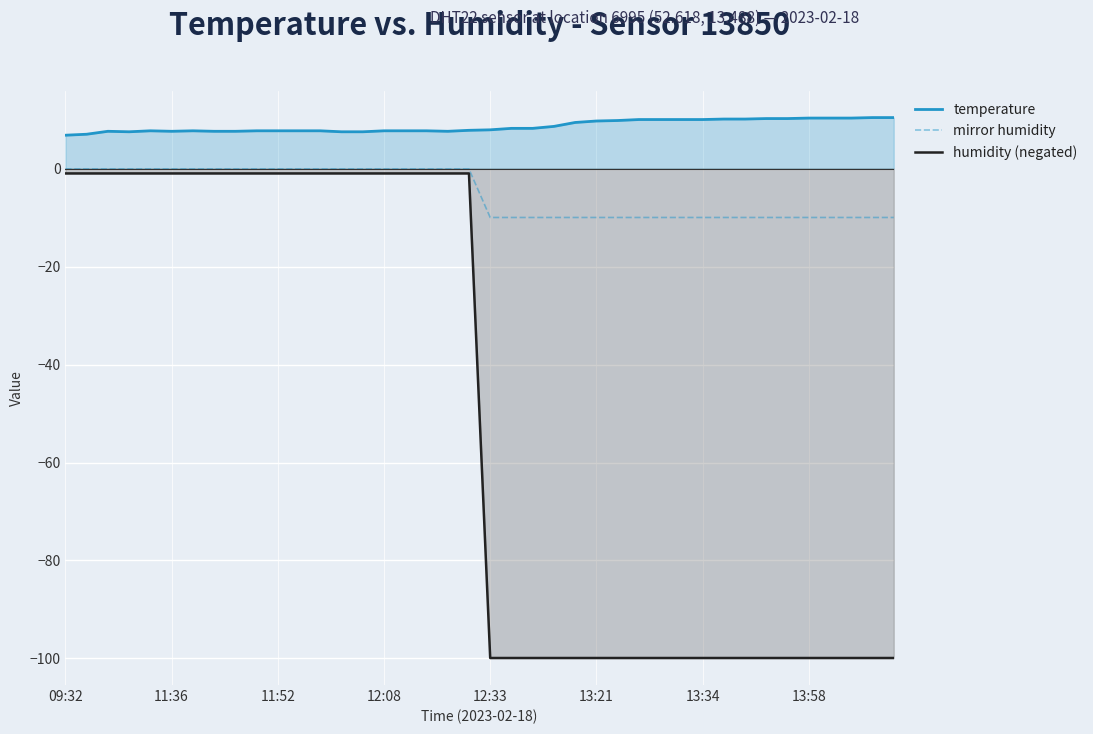

Which series has the largest range (max minus min)?

humidity (negated)